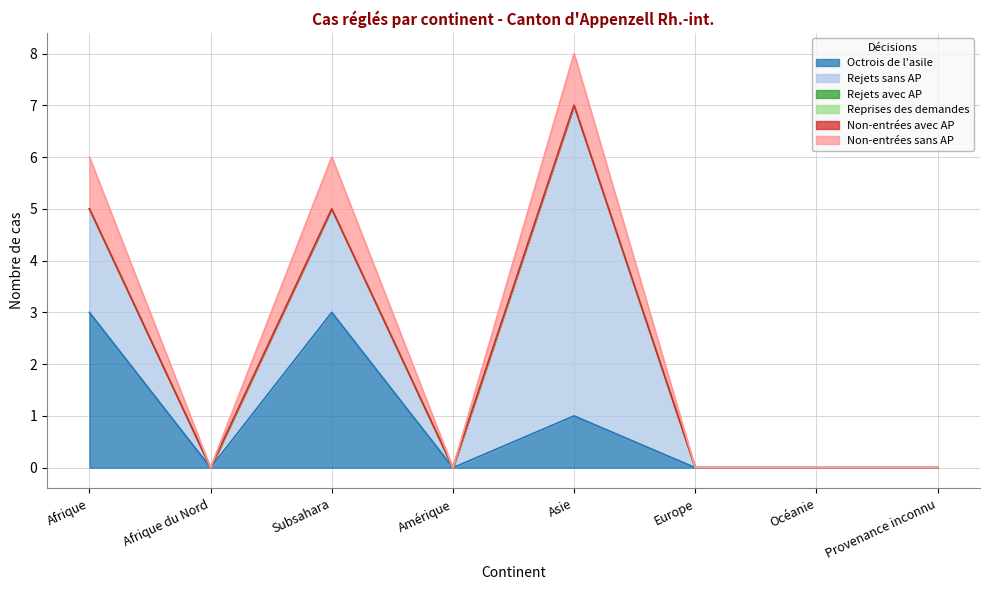

How many interior local valleys does the Non-entrées sans AP series have?

2